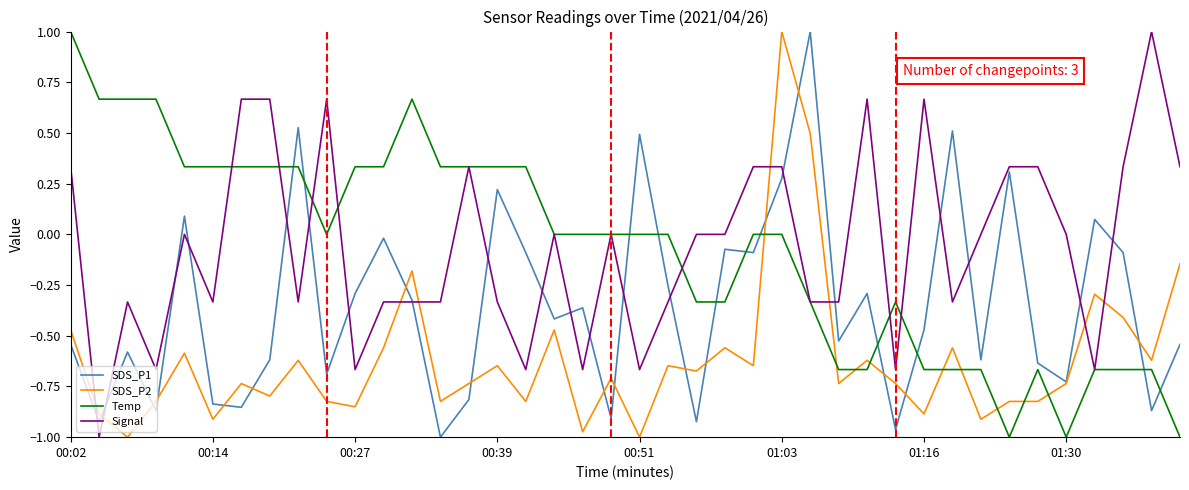

What is the greatest value displayed?

1.0